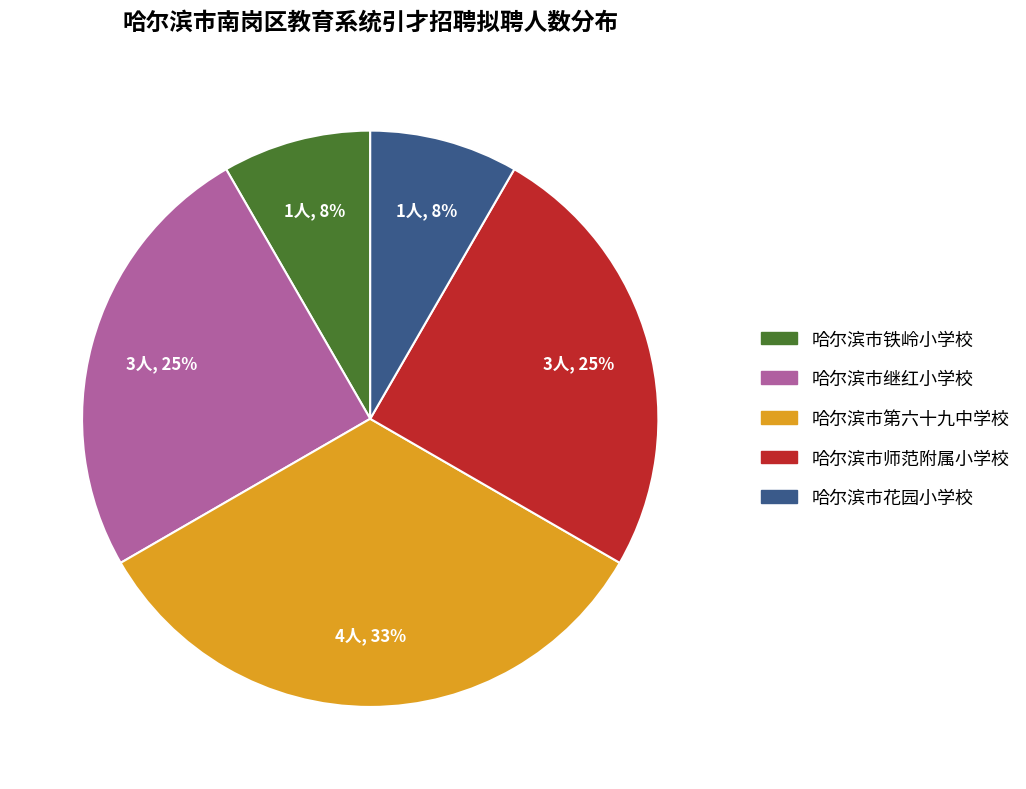

Is there any slice that represents more than half of the pie?

No